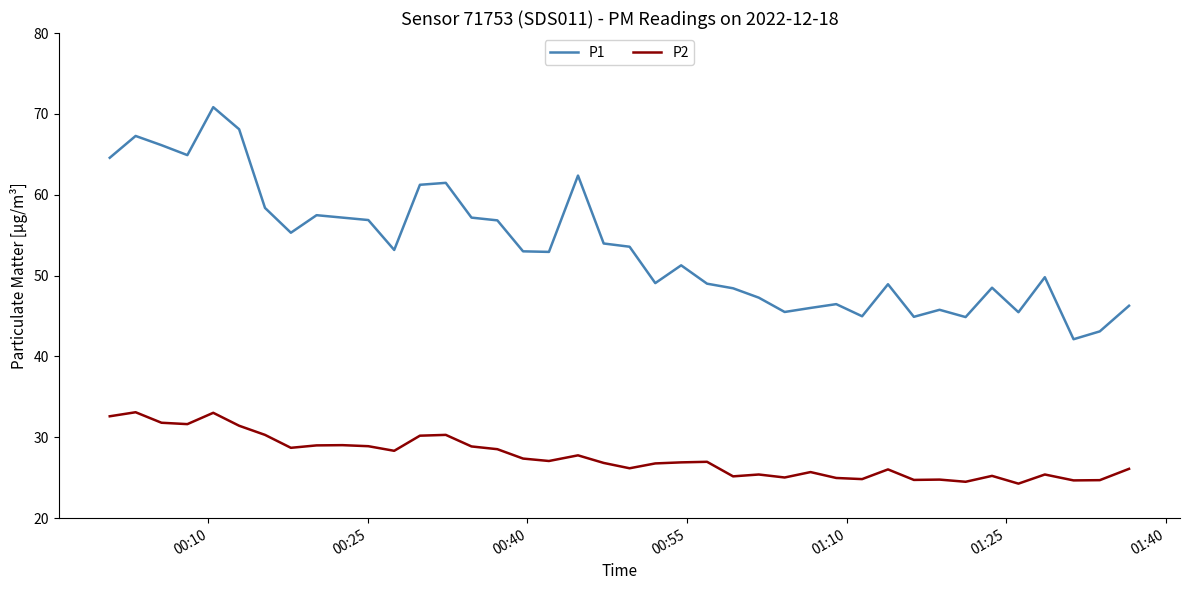

Which series has the largest range (max minus min)?

P1